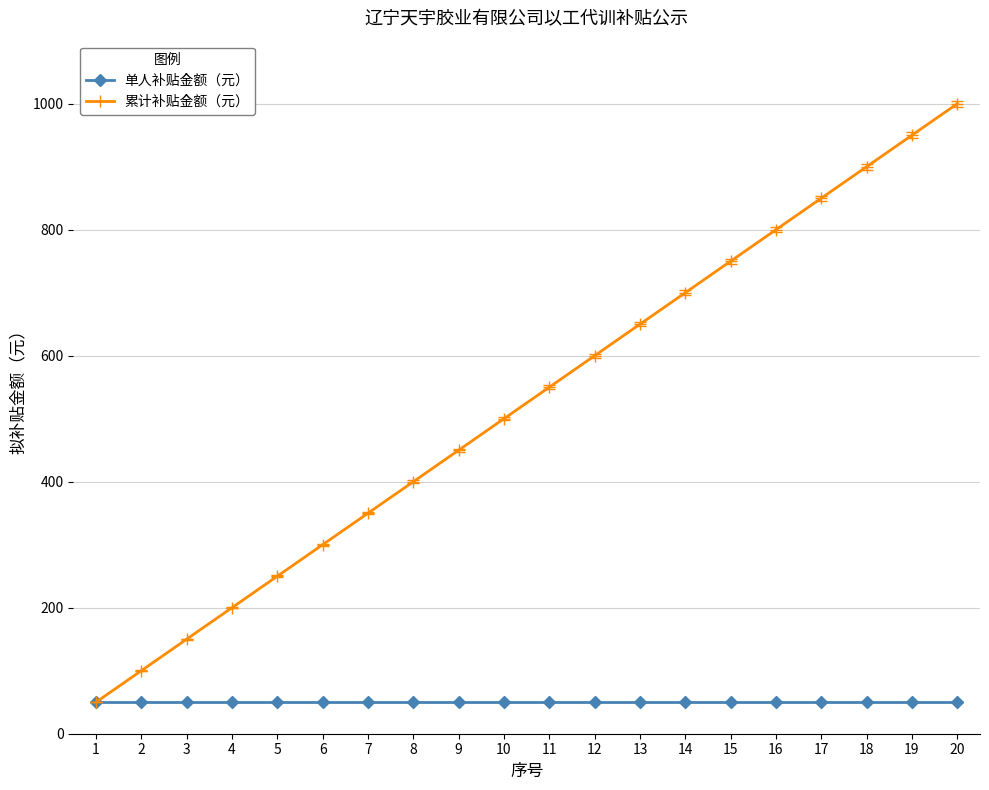

What is the sum of the 单人补贴金额（元） values at 13 and 16?

100